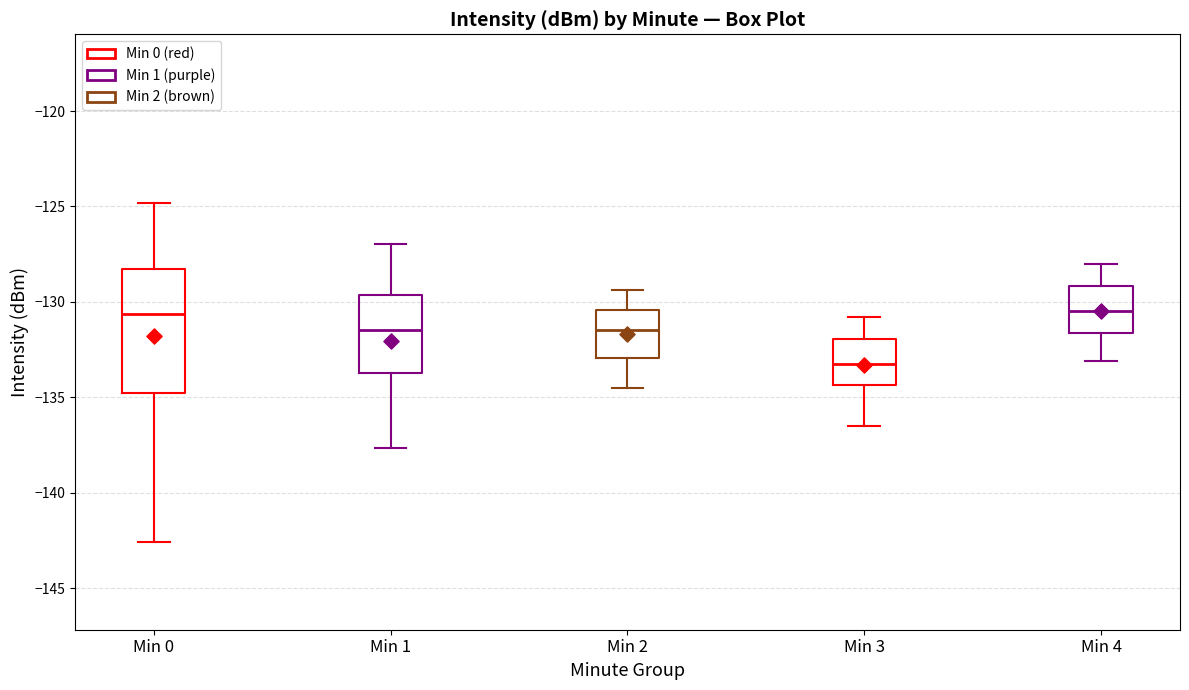

Where is the upper edge of the box for Min 4 on the y-axis? The values are not printed on the chart, so give them approximately, as read against the axis.

-129.0